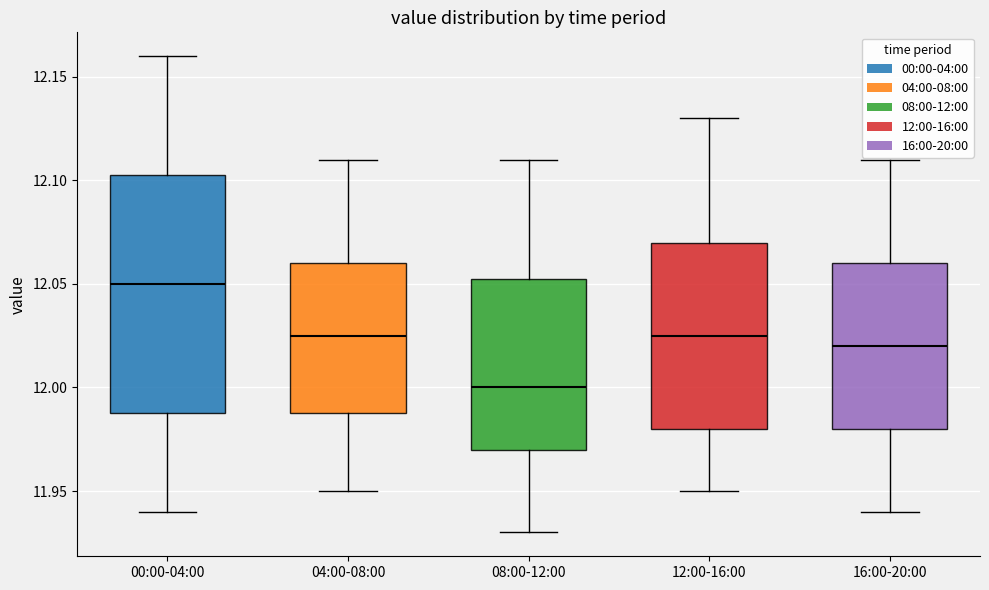

Which box's median line is the highest?

00:00-04:00